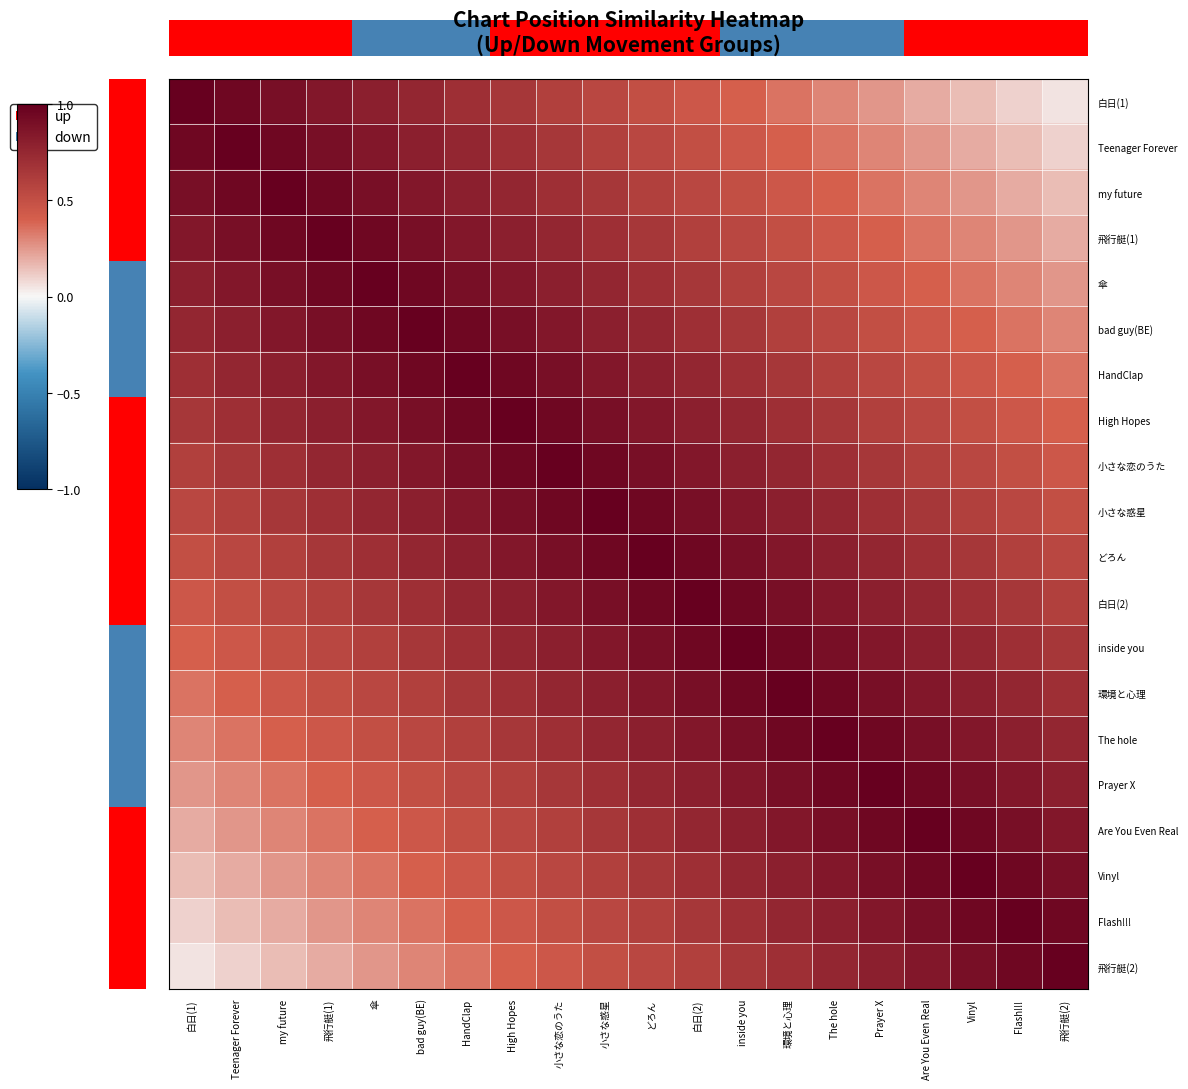

Reading left to right, extract all data points from this chart.

白日(1): 白日(1)=1.0	Teenager Forever=0.9	my future=0.9	飛行艇(1)=0.8	傘=0.8	bad guy(BE)=0.8	HandClap=0.7	High Hopes=0.7	小さな恋のうた=0.6	小さな惑星=0.6	どろん=0.5	白日(2)=0.4	inside you=0.4	環境と心理=0.3	The hole=0.3	Prayer X=0.2	Are You Even Real=0.2	Vinyl=0.2	Flash!!!=0.1	飛行艇(2)=0.1
Teenager Forever: 白日(1)=0.9	Teenager Forever=1.0	my future=0.9	飛行艇(1)=0.9	傘=0.8	bad guy(BE)=0.8	HandClap=0.8	High Hopes=0.7	小さな恋のうた=0.7	小さな惑星=0.6	どろん=0.6	白日(2)=0.5	inside you=0.4	環境と心理=0.4	The hole=0.3	Prayer X=0.3	Are You Even Real=0.2	Vinyl=0.2	Flash!!!=0.2	飛行艇(2)=0.1
my future: 白日(1)=0.9	Teenager Forever=0.9	my future=1.0	飛行艇(1)=0.9	傘=0.9	bad guy(BE)=0.8	HandClap=0.8	High Hopes=0.8	小さな恋のうた=0.7	小さな惑星=0.7	どろん=0.6	白日(2)=0.6	inside you=0.5	環境と心理=0.4	The hole=0.4	Prayer X=0.3	Are You Even Real=0.3	Vinyl=0.2	Flash!!!=0.2	飛行艇(2)=0.2
飛行艇(1): 白日(1)=0.8	Teenager Forever=0.9	my future=0.9	飛行艇(1)=1.0	傘=0.9	bad guy(BE)=0.9	HandClap=0.8	High Hopes=0.8	小さな恋のうた=0.8	小さな惑星=0.7	どろん=0.7	白日(2)=0.6	inside you=0.6	環境と心理=0.5	The hole=0.4	Prayer X=0.4	Are You Even Real=0.3	Vinyl=0.3	Flash!!!=0.2	飛行艇(2)=0.2
傘: 白日(1)=0.8	Teenager Forever=0.8	my future=0.9	飛行艇(1)=0.9	傘=1.0	bad guy(BE)=0.9	HandClap=0.9	High Hopes=0.8	小さな恋のうた=0.8	小さな惑星=0.8	どろん=0.7	白日(2)=0.7	inside you=0.6	環境と心理=0.6	The hole=0.5	Prayer X=0.4	Are You Even Real=0.4	Vinyl=0.3	Flash!!!=0.3	飛行艇(2)=0.2
bad guy(BE): 白日(1)=0.8	Teenager Forever=0.8	my future=0.8	飛行艇(1)=0.9	傘=0.9	bad guy(BE)=1.0	HandClap=0.9	High Hopes=0.9	小さな恋のうた=0.8	小さな惑星=0.8	どろん=0.8	白日(2)=0.7	inside you=0.7	環境と心理=0.6	The hole=0.6	Prayer X=0.5	Are You Even Real=0.4	Vinyl=0.4	Flash!!!=0.3	飛行艇(2)=0.3
HandClap: 白日(1)=0.7	Teenager Forever=0.8	my future=0.8	飛行艇(1)=0.8	傘=0.9	bad guy(BE)=0.9	HandClap=1.0	High Hopes=0.9	小さな恋のうた=0.9	小さな惑星=0.8	どろん=0.8	白日(2)=0.8	inside you=0.7	環境と心理=0.7	The hole=0.6	Prayer X=0.6	Are You Even Real=0.5	Vinyl=0.4	Flash!!!=0.4	飛行艇(2)=0.3
High Hopes: 白日(1)=0.7	Teenager Forever=0.7	my future=0.8	飛行艇(1)=0.8	傘=0.8	bad guy(BE)=0.9	HandClap=0.9	High Hopes=1.0	小さな恋のうた=0.9	小さな惑星=0.9	どろん=0.8	白日(2)=0.8	inside you=0.8	環境と心理=0.7	The hole=0.7	Prayer X=0.6	Are You Even Real=0.6	Vinyl=0.5	Flash!!!=0.4	飛行艇(2)=0.4
小さな恋のうた: 白日(1)=0.6	Teenager Forever=0.7	my future=0.7	飛行艇(1)=0.8	傘=0.8	bad guy(BE)=0.8	HandClap=0.9	High Hopes=0.9	小さな恋のうた=1.0	小さな惑星=0.9	どろん=0.9	白日(2)=0.8	inside you=0.8	環境と心理=0.8	The hole=0.7	Prayer X=0.7	Are You Even Real=0.6	Vinyl=0.6	Flash!!!=0.5	飛行艇(2)=0.4
小さな惑星: 白日(1)=0.6	Teenager Forever=0.6	my future=0.7	飛行艇(1)=0.7	傘=0.8	bad guy(BE)=0.8	HandClap=0.8	High Hopes=0.9	小さな恋のうた=0.9	小さな惑星=1.0	どろん=0.9	白日(2)=0.9	inside you=0.8	環境と心理=0.8	The hole=0.8	Prayer X=0.7	Are You Even Real=0.7	Vinyl=0.6	Flash!!!=0.6	飛行艇(2)=0.5
どろん: 白日(1)=0.5	Teenager Forever=0.6	my future=0.6	飛行艇(1)=0.7	傘=0.7	bad guy(BE)=0.8	HandClap=0.8	High Hopes=0.8	小さな恋のうた=0.9	小さな惑星=0.9	どろん=1.0	白日(2)=0.9	inside you=0.9	環境と心理=0.8	The hole=0.8	Prayer X=0.8	Are You Even Real=0.7	Vinyl=0.7	Flash!!!=0.6	飛行艇(2)=0.6
白日(2): 白日(1)=0.4	Teenager Forever=0.5	my future=0.6	飛行艇(1)=0.6	傘=0.7	bad guy(BE)=0.7	HandClap=0.8	High Hopes=0.8	小さな恋のうた=0.8	小さな惑星=0.9	どろん=0.9	白日(2)=1.0	inside you=0.9	環境と心理=0.9	The hole=0.8	Prayer X=0.8	Are You Even Real=0.8	Vinyl=0.7	Flash!!!=0.7	飛行艇(2)=0.6
inside you: 白日(1)=0.4	Teenager Forever=0.4	my future=0.5	飛行艇(1)=0.6	傘=0.6	bad guy(BE)=0.7	HandClap=0.7	High Hopes=0.8	小さな恋のうた=0.8	小さな惑星=0.8	どろん=0.9	白日(2)=0.9	inside you=1.0	環境と心理=0.9	The hole=0.9	Prayer X=0.8	Are You Even Real=0.8	Vinyl=0.8	Flash!!!=0.7	飛行艇(2)=0.7
環境と心理: 白日(1)=0.3	Teenager Forever=0.4	my future=0.4	飛行艇(1)=0.5	傘=0.6	bad guy(BE)=0.6	HandClap=0.7	High Hopes=0.7	小さな恋のうた=0.8	小さな惑星=0.8	どろん=0.8	白日(2)=0.9	inside you=0.9	環境と心理=1.0	The hole=0.9	Prayer X=0.9	Are You Even Real=0.8	Vinyl=0.8	Flash!!!=0.8	飛行艇(2)=0.7
The hole: 白日(1)=0.3	Teenager Forever=0.3	my future=0.4	飛行艇(1)=0.4	傘=0.5	bad guy(BE)=0.6	HandClap=0.6	High Hopes=0.7	小さな恋のうた=0.7	小さな惑星=0.8	どろん=0.8	白日(2)=0.8	inside you=0.9	環境と心理=0.9	The hole=1.0	Prayer X=0.9	Are You Even Real=0.9	Vinyl=0.8	Flash!!!=0.8	飛行艇(2)=0.8
Prayer X: 白日(1)=0.2	Teenager Forever=0.3	my future=0.3	飛行艇(1)=0.4	傘=0.4	bad guy(BE)=0.5	HandClap=0.6	High Hopes=0.6	小さな恋のうた=0.7	小さな惑星=0.7	どろん=0.8	白日(2)=0.8	inside you=0.8	環境と心理=0.9	The hole=0.9	Prayer X=1.0	Are You Even Real=0.9	Vinyl=0.9	Flash!!!=0.8	飛行艇(2)=0.8
Are You Even Real: 白日(1)=0.2	Teenager Forever=0.2	my future=0.3	飛行艇(1)=0.3	傘=0.4	bad guy(BE)=0.4	HandClap=0.5	High Hopes=0.6	小さな恋のうた=0.6	小さな惑星=0.7	どろん=0.7	白日(2)=0.8	inside you=0.8	環境と心理=0.8	The hole=0.9	Prayer X=0.9	Are You Even Real=1.0	Vinyl=0.9	Flash!!!=0.9	飛行艇(2)=0.8
Vinyl: 白日(1)=0.2	Teenager Forever=0.2	my future=0.2	飛行艇(1)=0.3	傘=0.3	bad guy(BE)=0.4	HandClap=0.4	High Hopes=0.5	小さな恋のうた=0.6	小さな惑星=0.6	どろん=0.7	白日(2)=0.7	inside you=0.8	環境と心理=0.8	The hole=0.8	Prayer X=0.9	Are You Even Real=0.9	Vinyl=1.0	Flash!!!=0.9	飛行艇(2)=0.9
Flash!!!: 白日(1)=0.1	Teenager Forever=0.2	my future=0.2	飛行艇(1)=0.2	傘=0.3	bad guy(BE)=0.3	HandClap=0.4	High Hopes=0.4	小さな恋のうた=0.5	小さな惑星=0.6	どろん=0.6	白日(2)=0.7	inside you=0.7	環境と心理=0.8	The hole=0.8	Prayer X=0.8	Are You Even Real=0.9	Vinyl=0.9	Flash!!!=1.0	飛行艇(2)=0.9
飛行艇(2): 白日(1)=0.1	Teenager Forever=0.1	my future=0.2	飛行艇(1)=0.2	傘=0.2	bad guy(BE)=0.3	HandClap=0.3	High Hopes=0.4	小さな恋のうた=0.4	小さな惑星=0.5	どろん=0.6	白日(2)=0.6	inside you=0.7	環境と心理=0.7	The hole=0.8	Prayer X=0.8	Are You Even Real=0.8	Vinyl=0.9	Flash!!!=0.9	飛行艇(2)=1.0